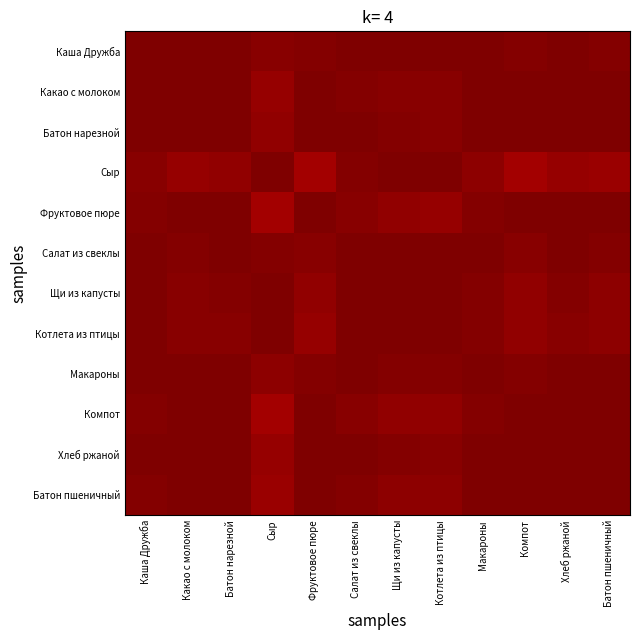

At how many categories does at least one series exceed 0?

12